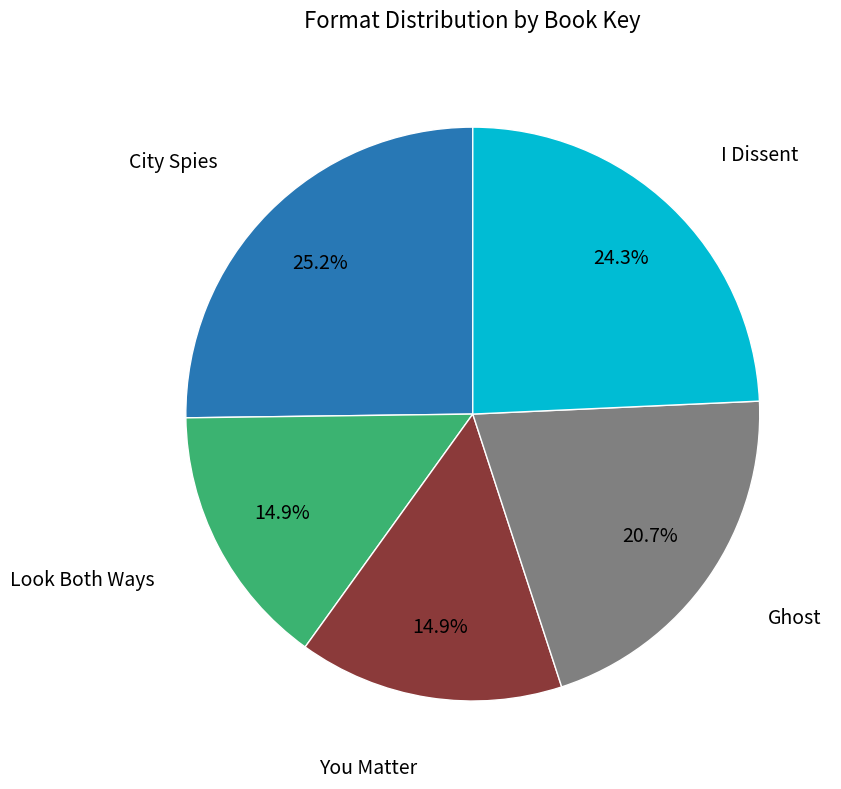

Does City Spies account for over 50% of the chart?

No